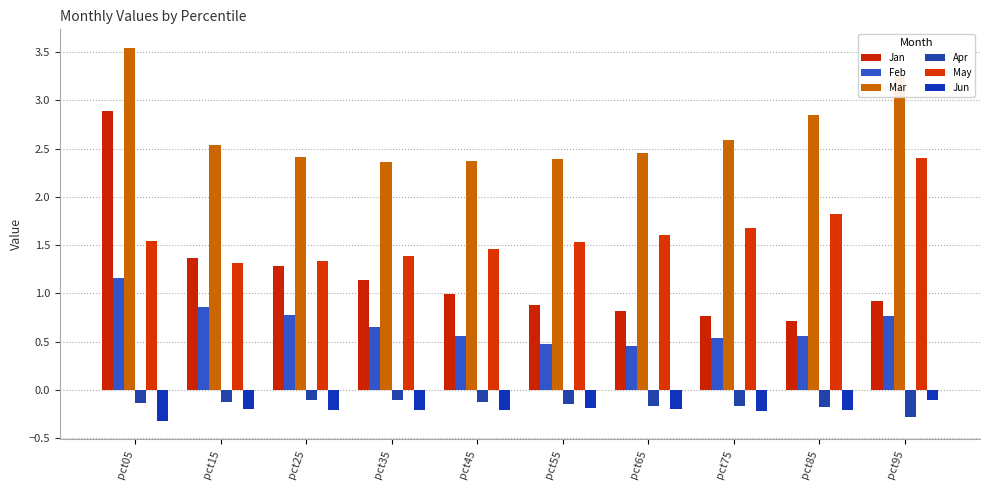

Count the number of categories in the chart.

10